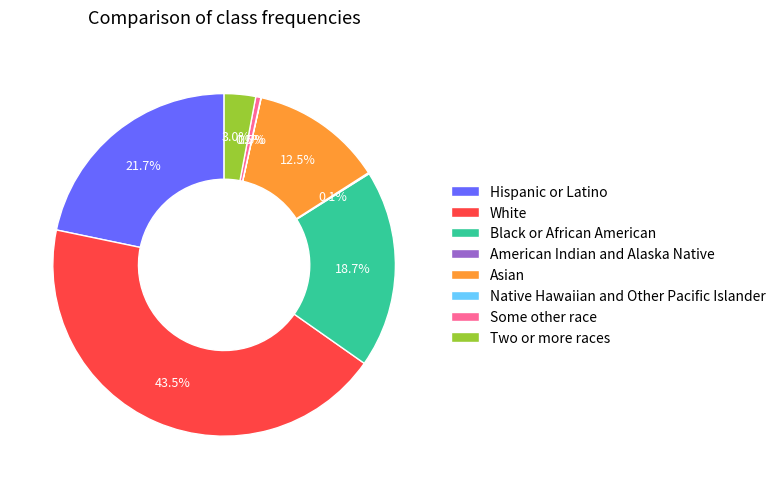

Approximately how many times larger is the value at Two or more races compared to Hispanic or Latino?

0.1